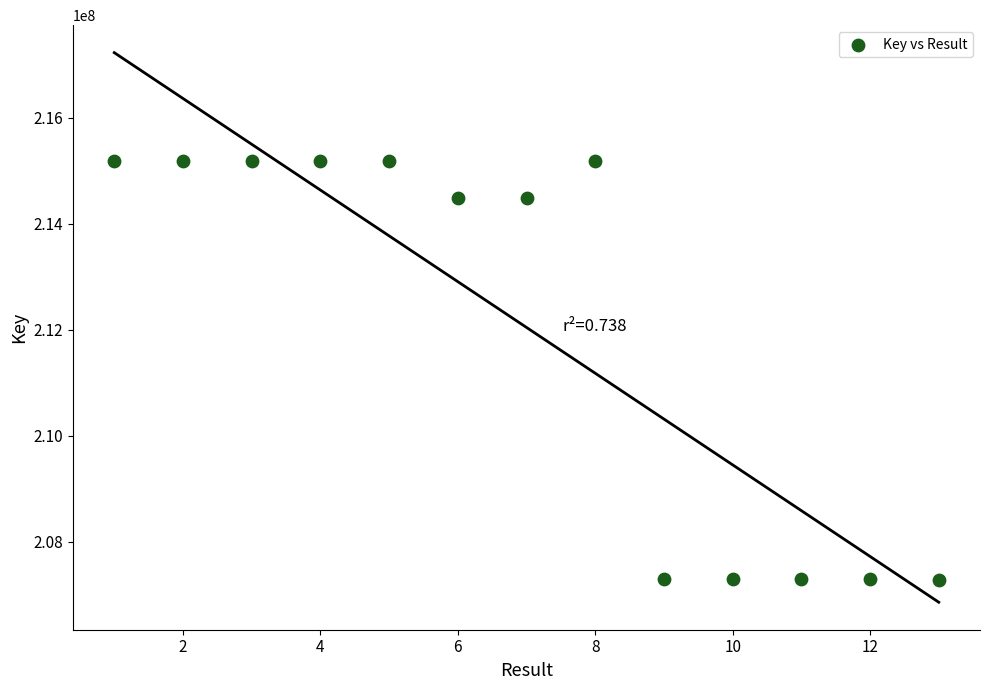

What is the range of Y values (max minus min)?

7922095